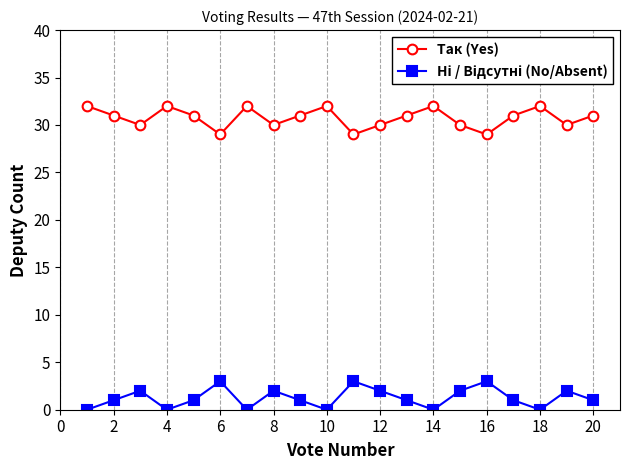

What is the value of the Так (Yes) point at the 11th from the left?

29